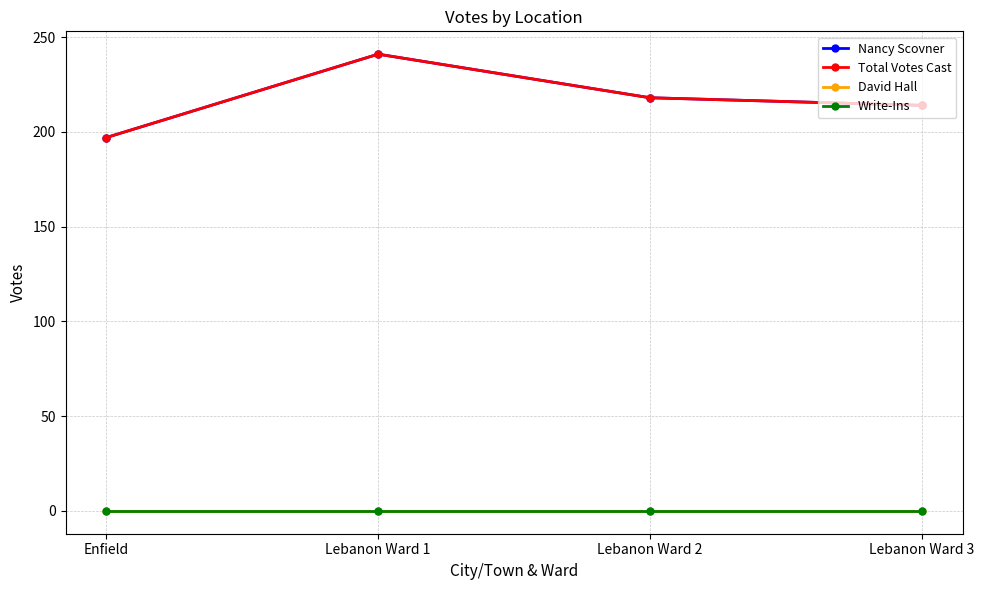

Reading left to right, what are all the values shown in this chart?

Nancy Scovner: 197	241	218	214
Total Votes Cast: 197	241	218	214
David Hall: 0	0	0	0
Write-Ins: 0	0	0	0